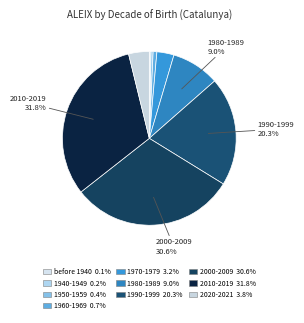

Rank the categories by value from lowest to highest.

Born before 1940, Born 1940-1949, Born 1950-1959, Born 1960-1969, Born 1970-1979, Born 2020-2021, Born 1980-1989, Born 1990-1999, Born 2000-2009, Born 2010-2019